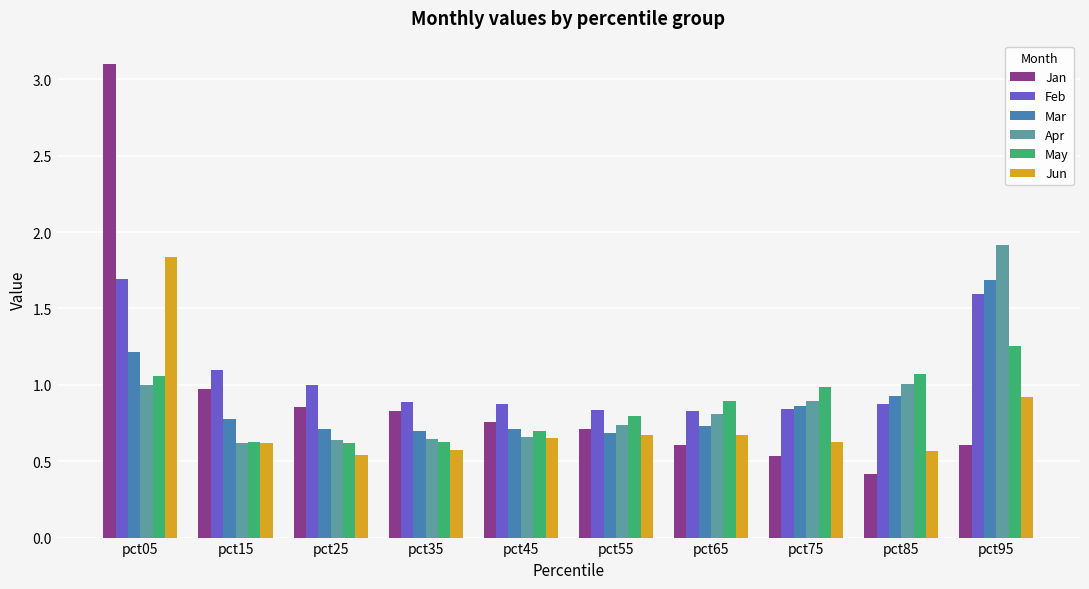

Are the bars grouped side by side (vs. stacked)?

Yes